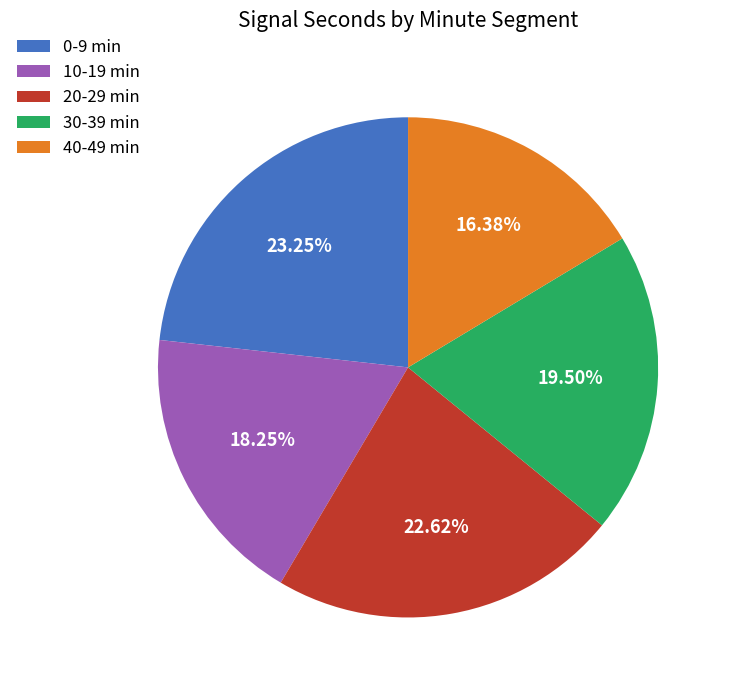

How many segments does this pie chart have?

5